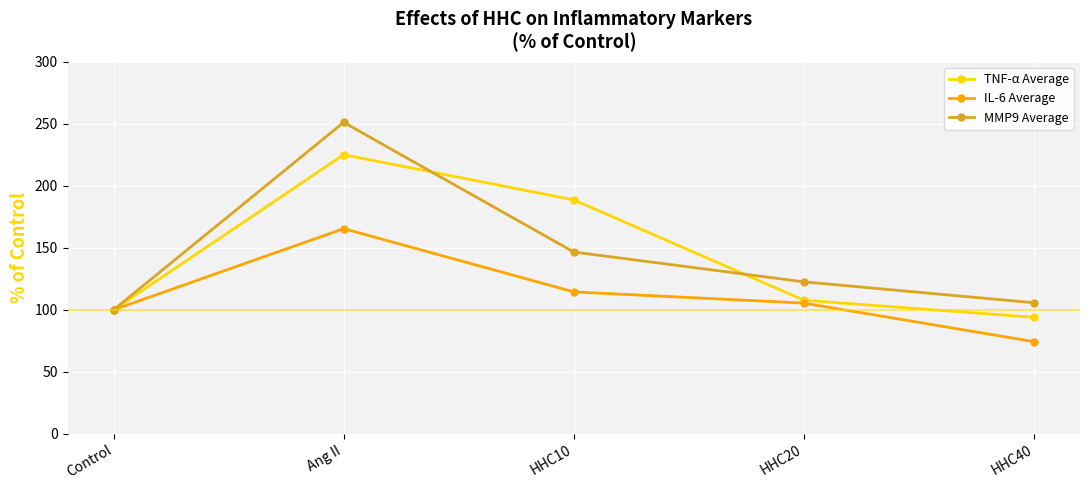

Between Control and HHC20, which series saw the biggest shift?

MMP9 Average